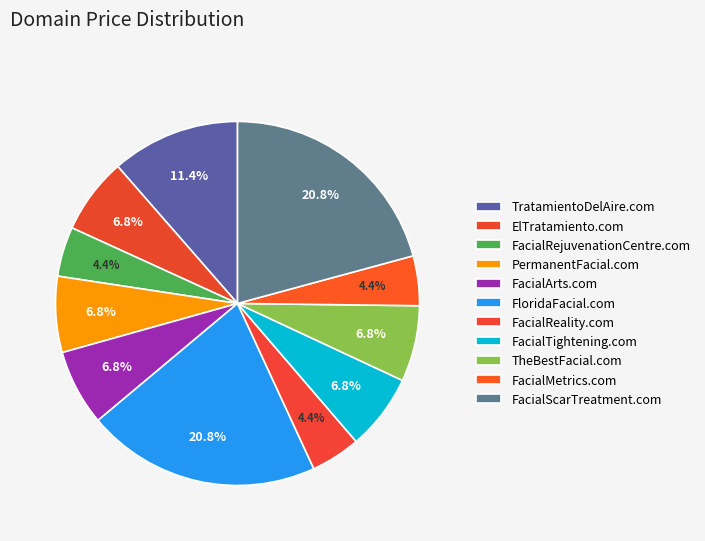

How many slices are in this pie chart?

11